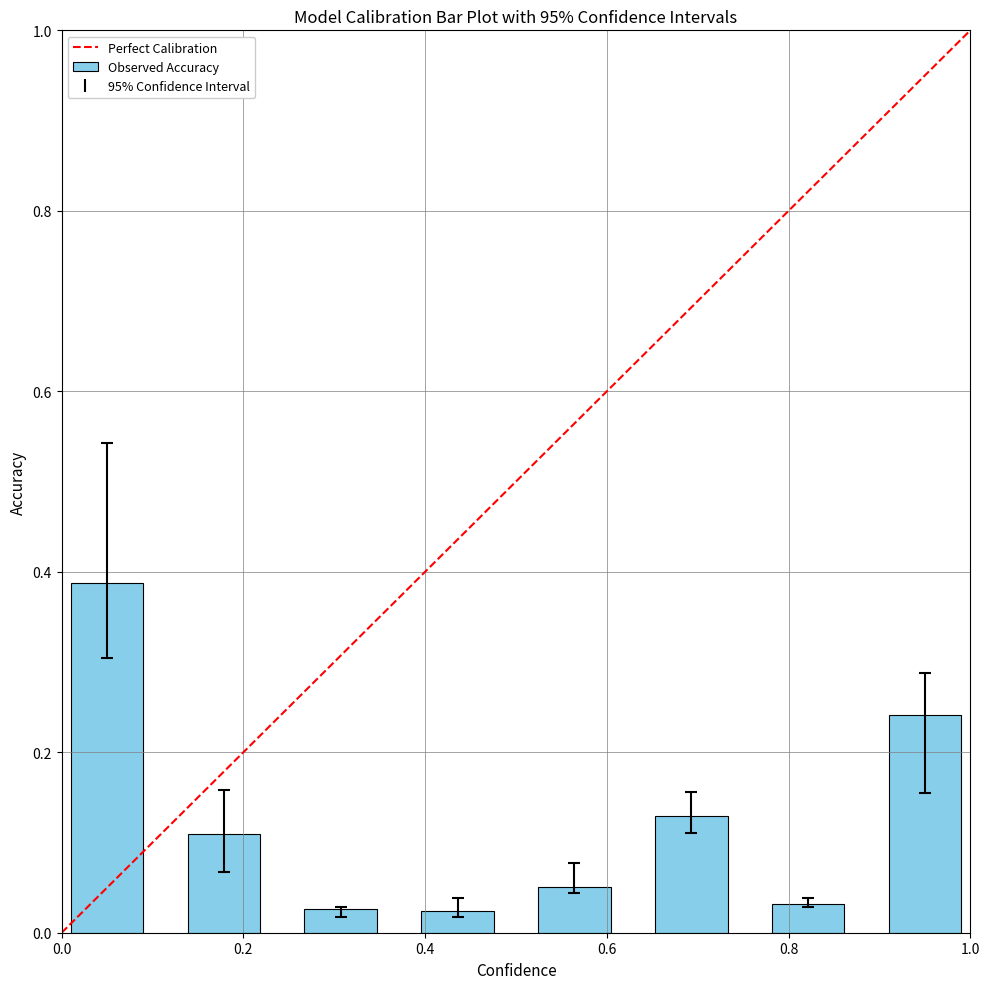

What is the sum of all values?

1.0